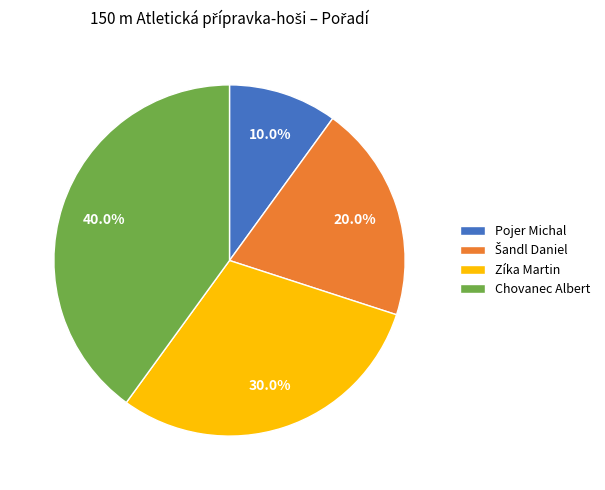

To the nearest percent, what is the average slice percentage?

25%